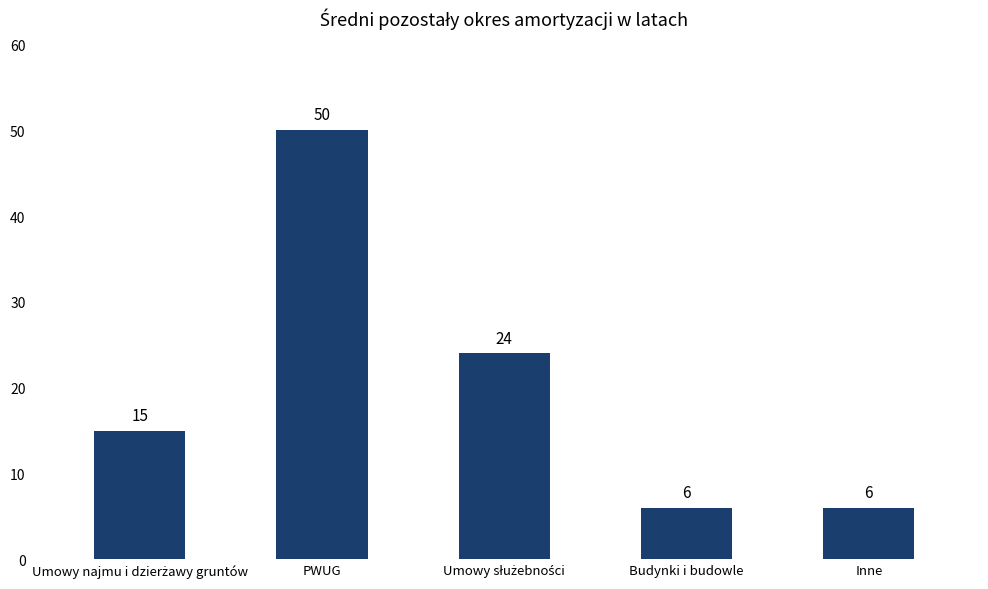

Are the bars horizontal?

No